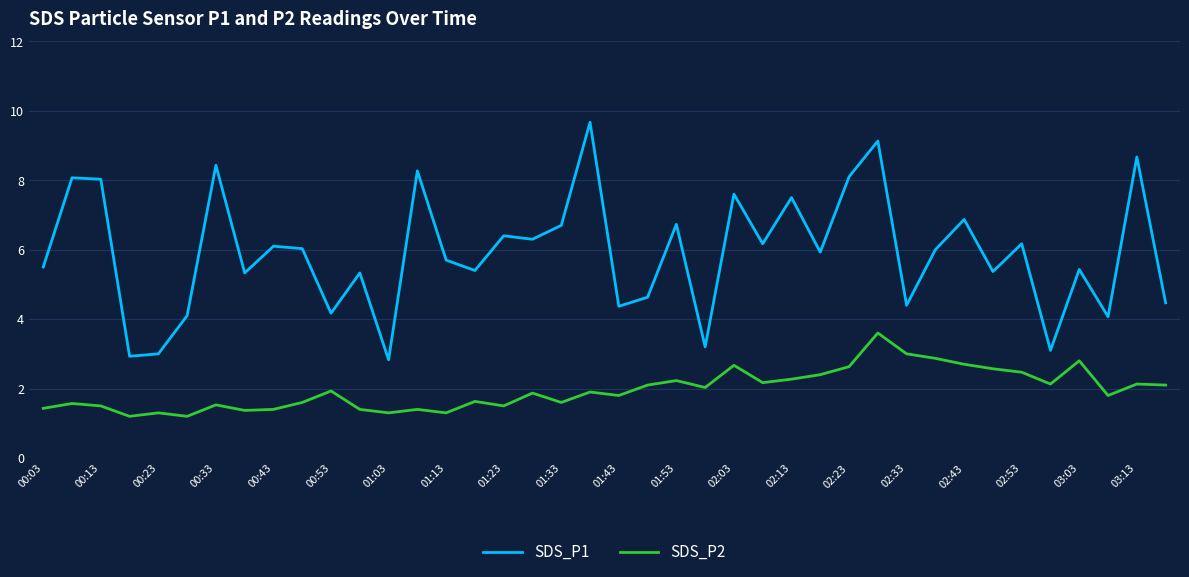

True or false: SDS_P2 and SDS_P1 cross at least once.

False